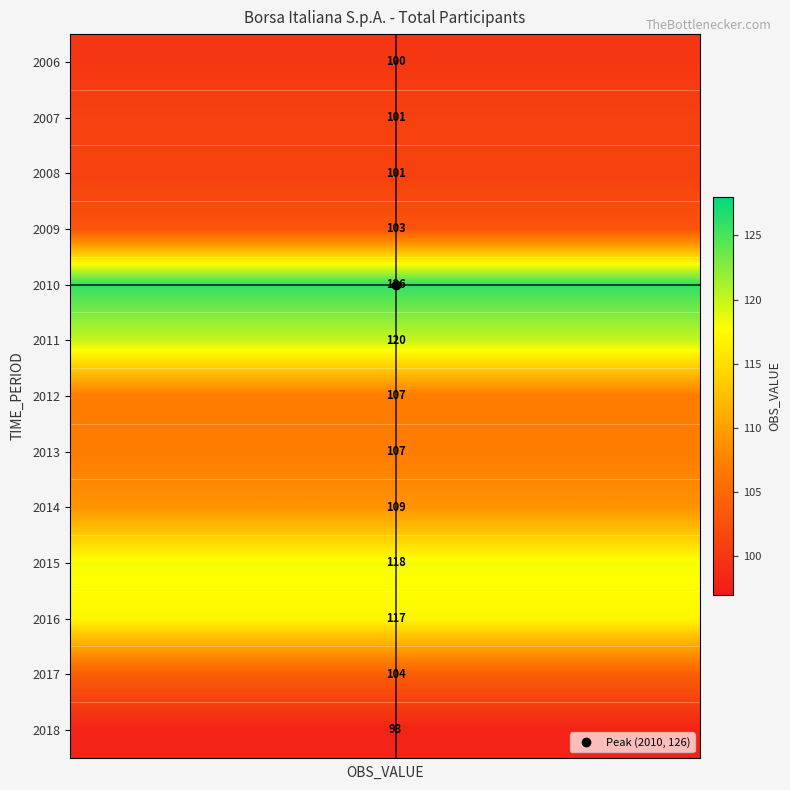

What is the smallest value displayed?

98